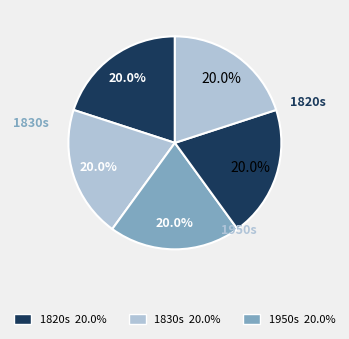

How many slices are in this pie chart?

5